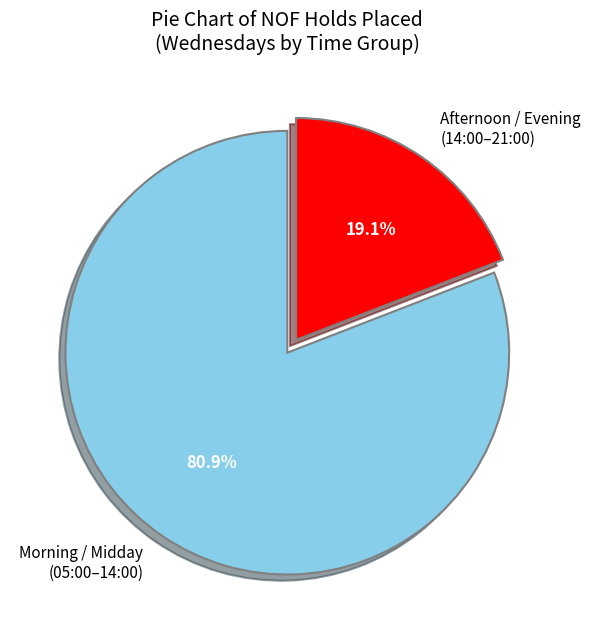

What percentage do Morning / Midday (05:00–14:00) and Afternoon / Evening (14:00–21:00) together represent?

100.0%